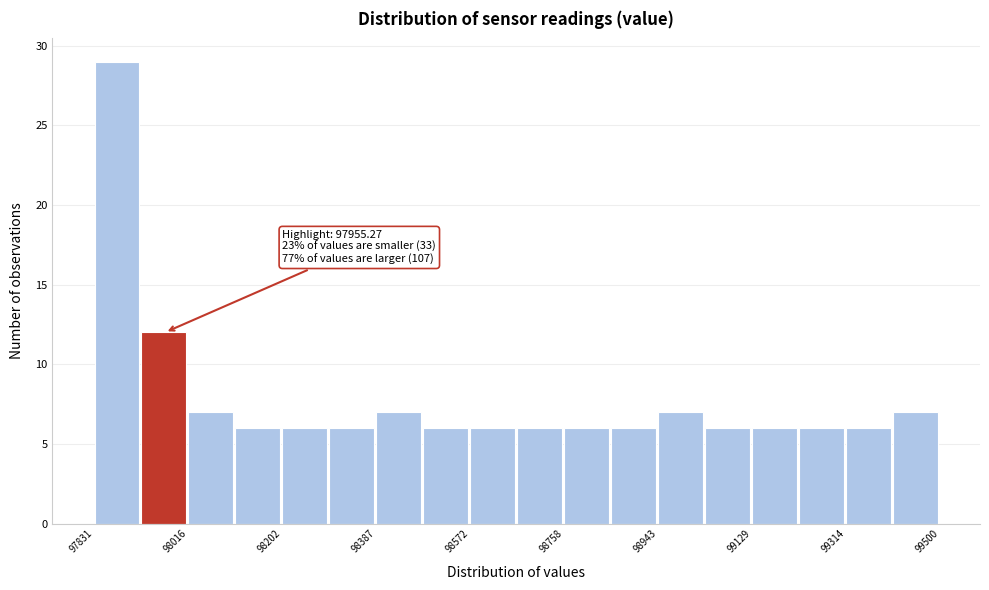

Which range on the x-axis has the tallest bar?

97840 to 97920